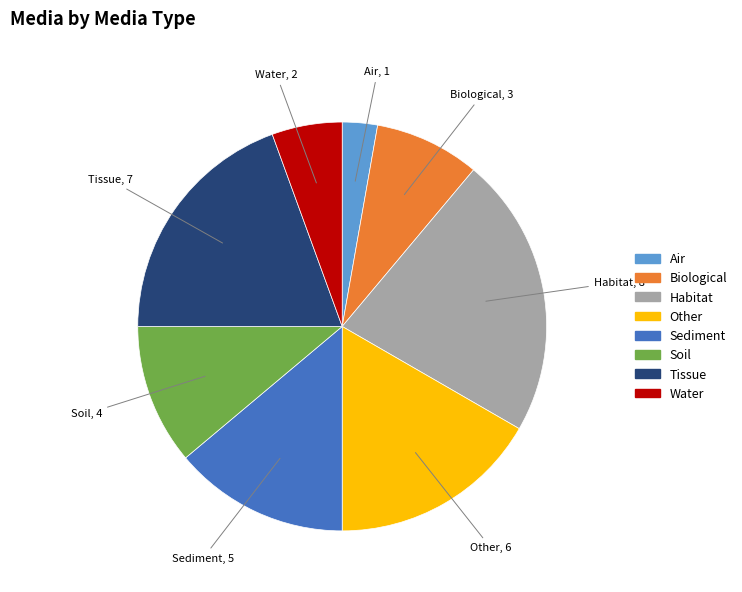

Count the number of slices in the pie.

8